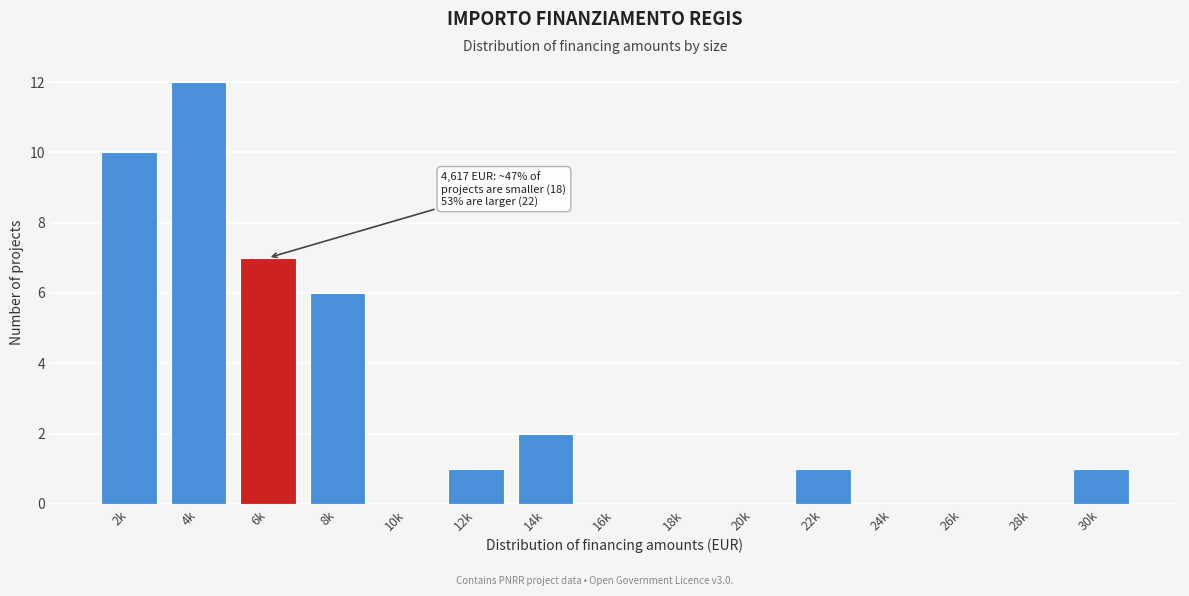

Reading left to right, extract all data points from this chart.

2k=10	4k=12	6k=7	8k=6	10k=0	12k=1	14k=2	16k=0	18k=0	20k=0	22k=1	24k=0	26k=0	28k=0	30k=1